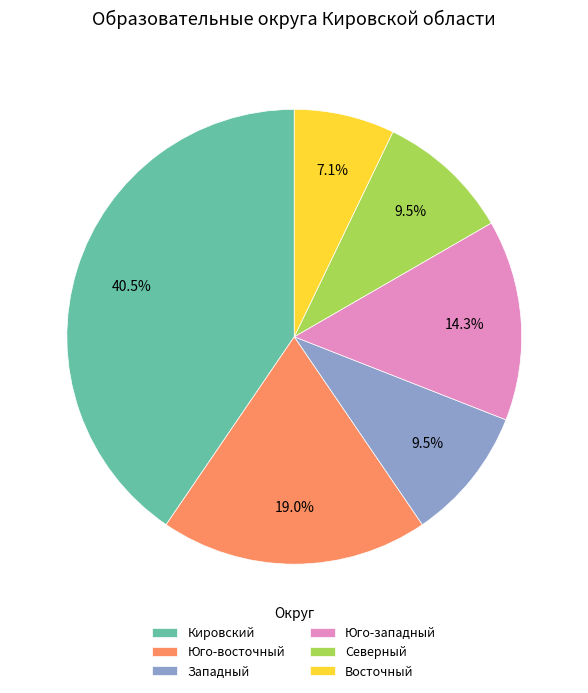

What portion of the pie excludes Юго-восточный?

81.0%